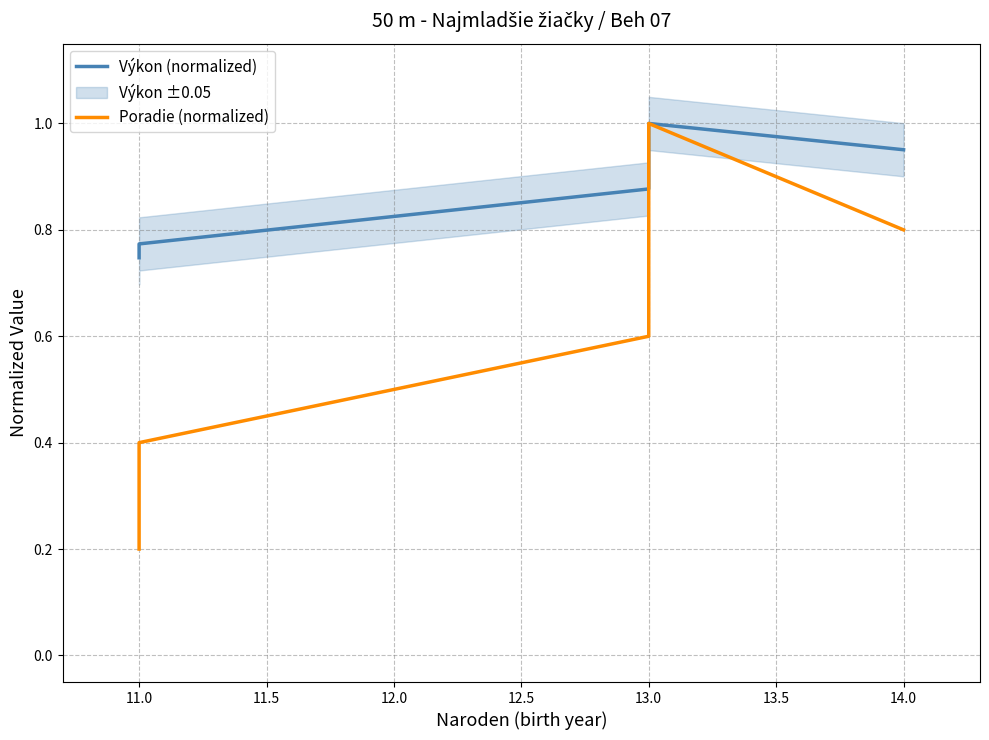

The value of Výkon (normalized) at 14.0 is 0.4. True or false?

False